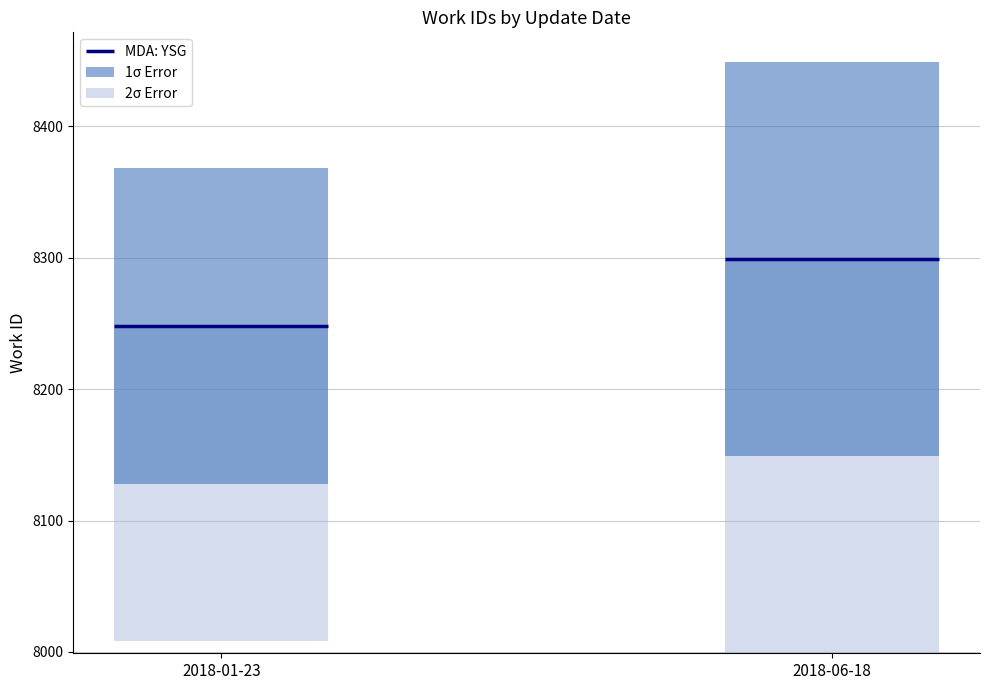

What are all the series names shown in the legend?

MDA: YSG, 2σ Error, 1σ Error